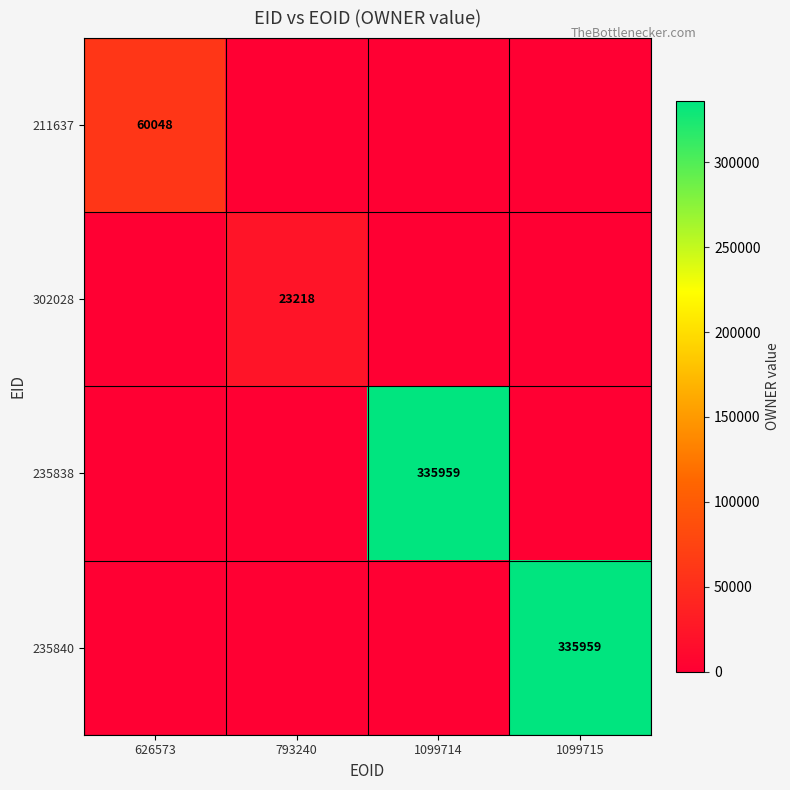

Is it true that 235838 equals 580176 at 1099714?

False